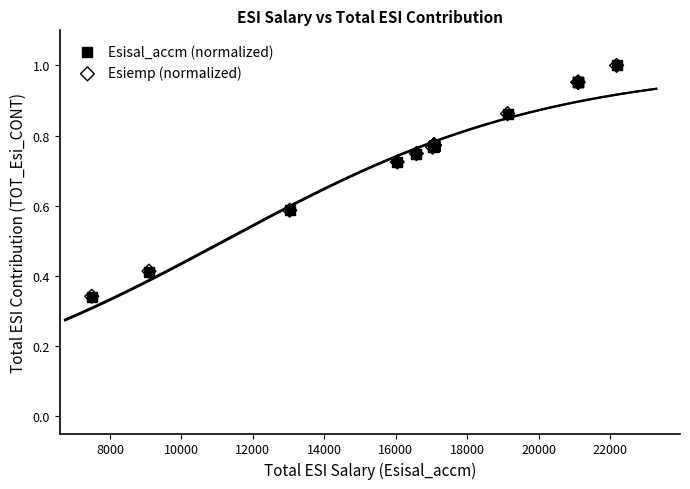

Which series has the widest spread of Y values?

Esisal_accm (normalized)